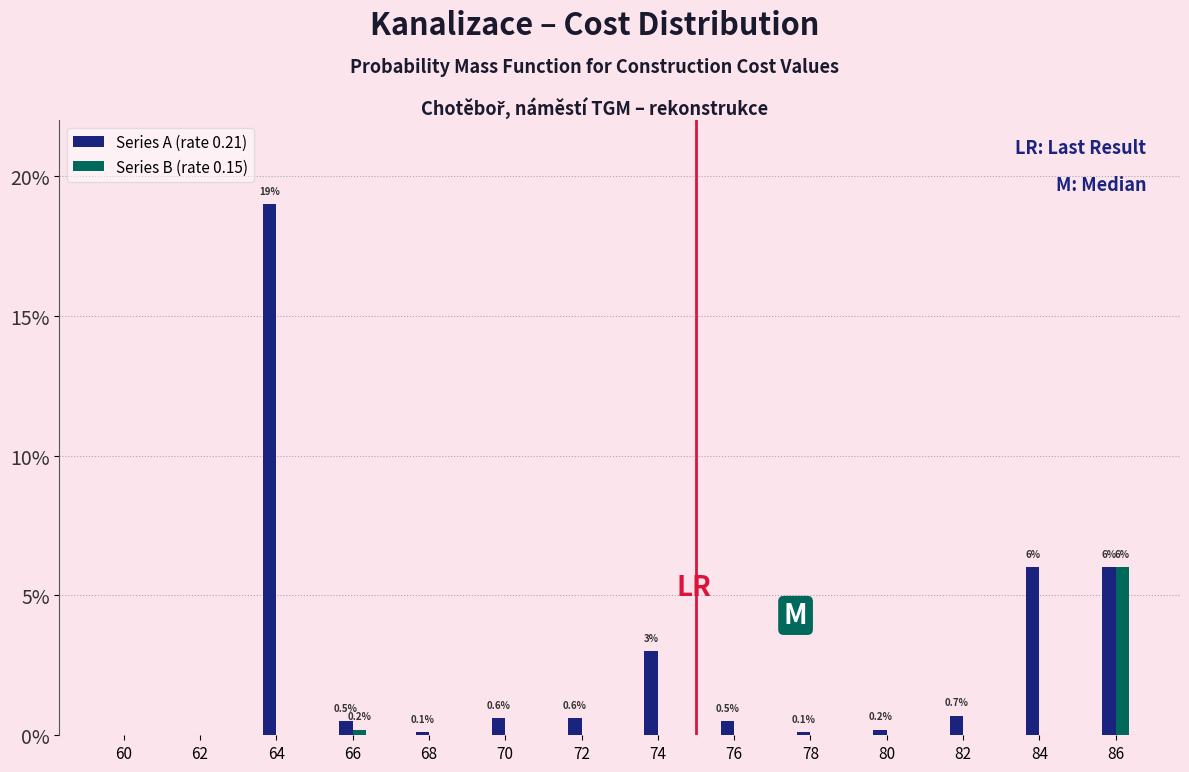

Reading right to left, transcribe all the data shown in this chart.

Series A (rate 0.21): 86=6.0	84=6.0	82=0.7	80=0.2	78=0.1	76=0.5	74=3.0	72=0.6	70=0.6	68=0.1	66=0.5	64=19.0	62=0.0	60=0.0
Series B (rate 0.15): 86=6.0	84=0.0	82=0.0	80=0.0	78=0.0	76=0.0	74=0.0	72=0.0	70=0.0	68=0.0	66=0.2	64=0.0	62=0.0	60=0.0